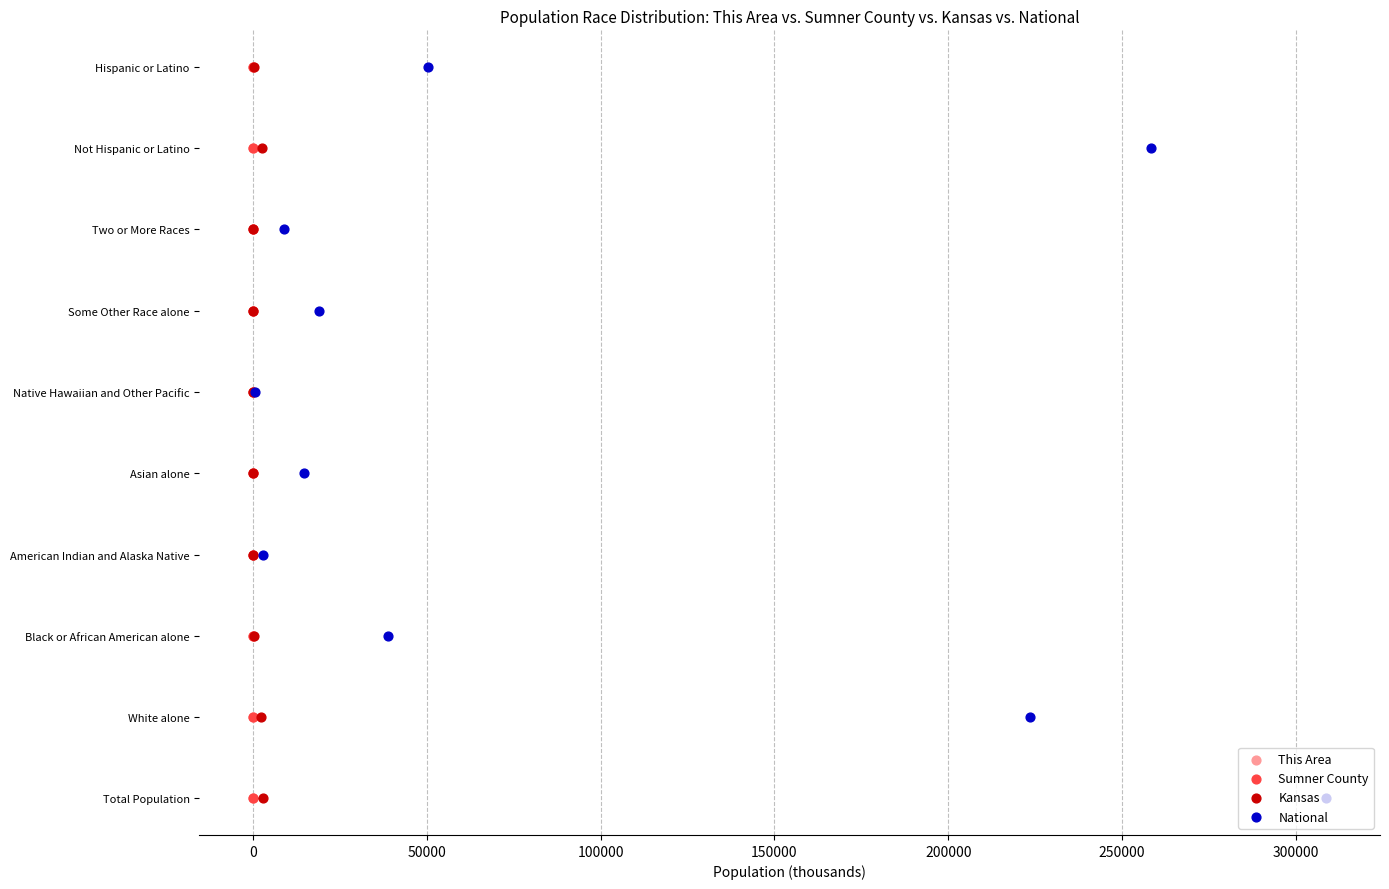

Is the value of This Area at 100000 greater than the value of National at −50000?

Yes